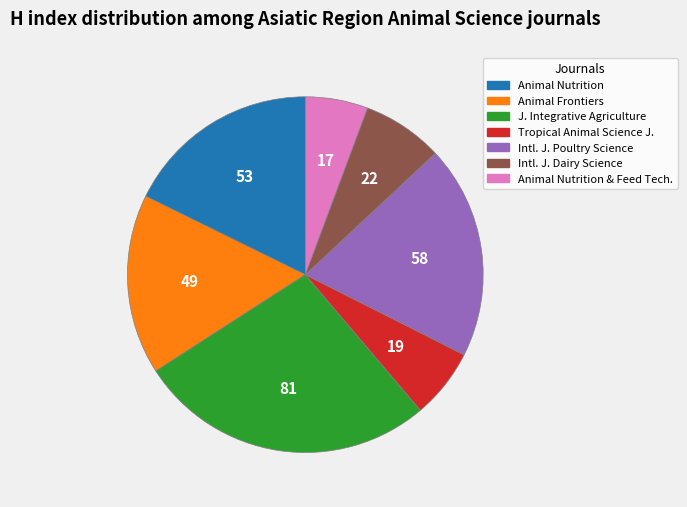

Is there a majority slice in this chart?

No